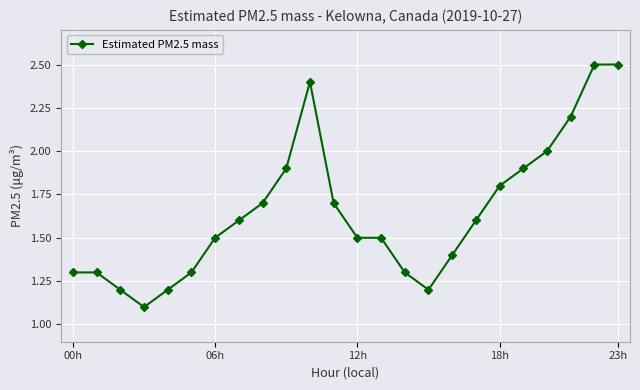

What is the smallest value displayed?

1.1